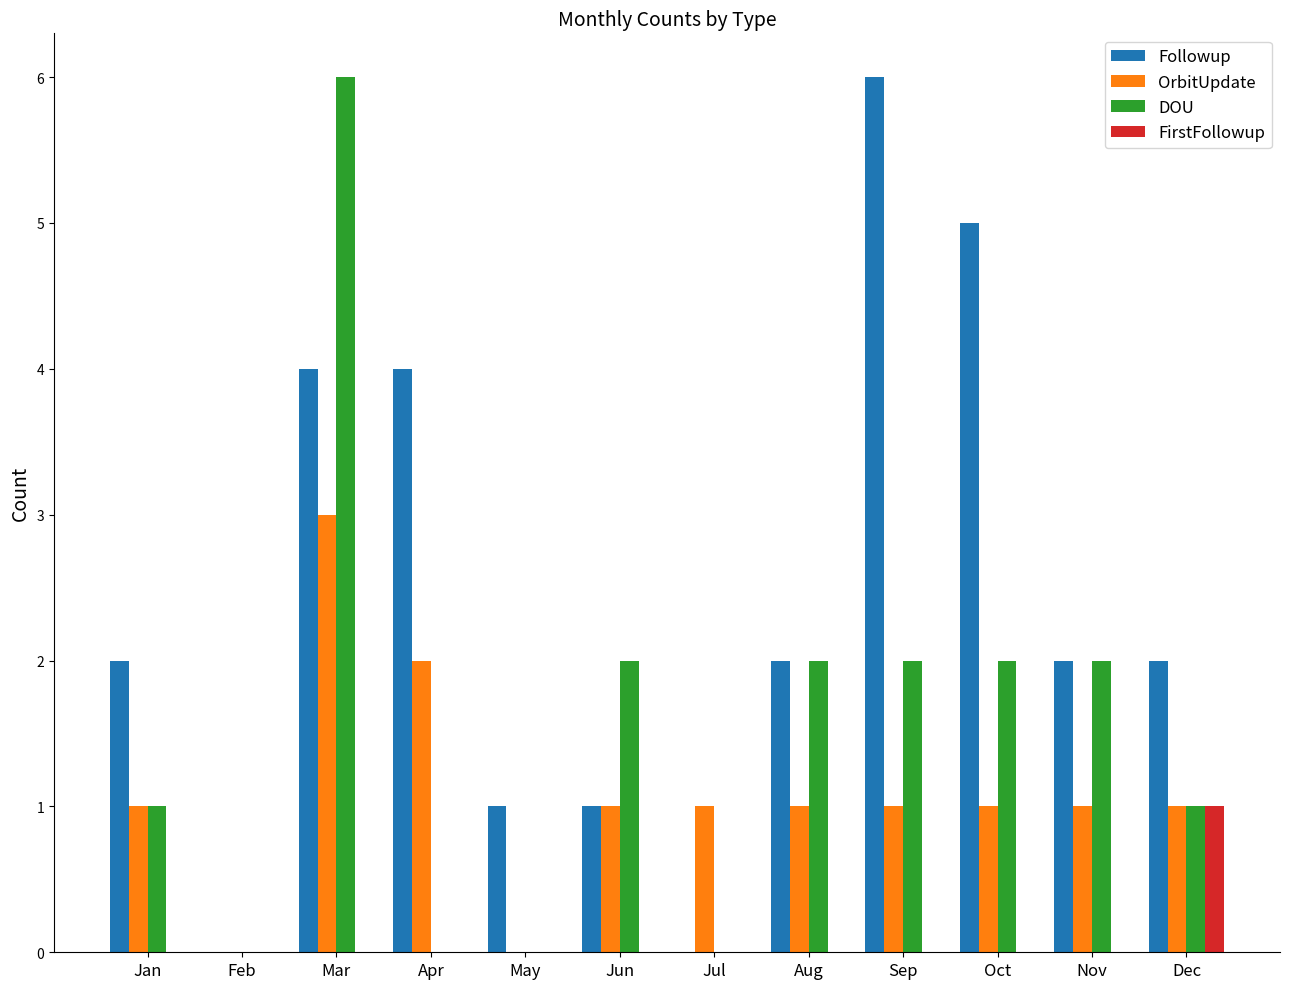

What is the total value across all series at Mar?

13